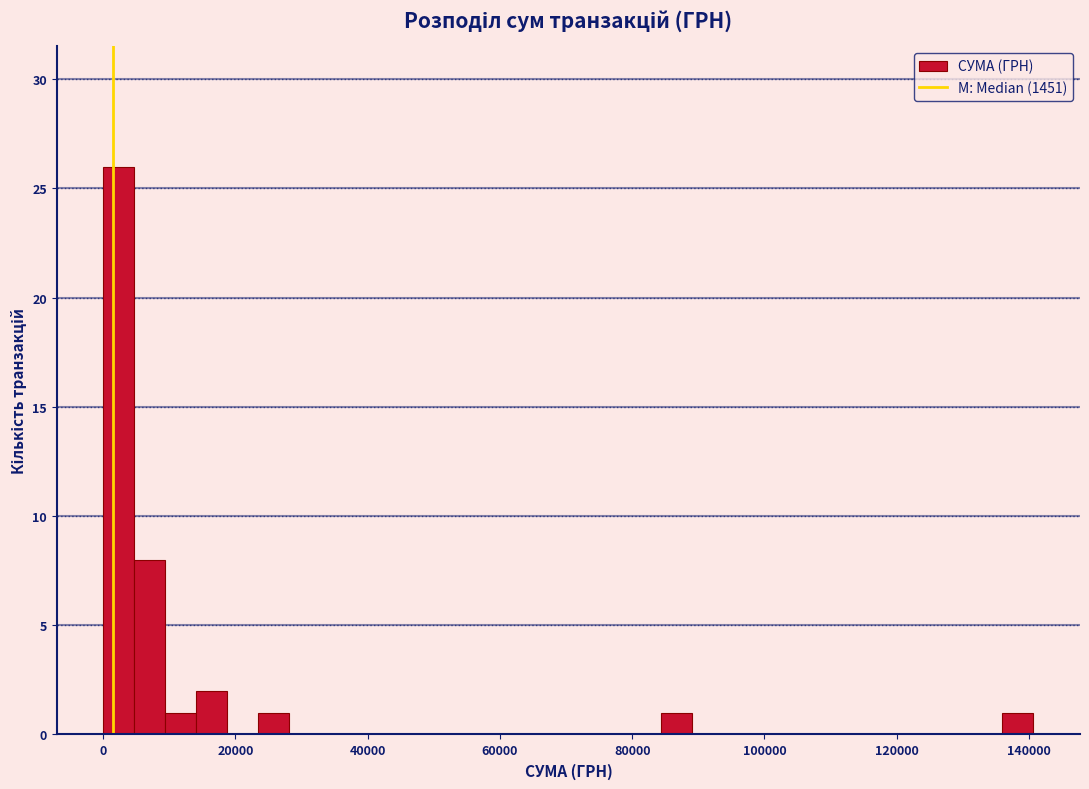

Around what value on the x-axis is the tallest bar? Give the approximate position of its centre, as read against the axis.

2000